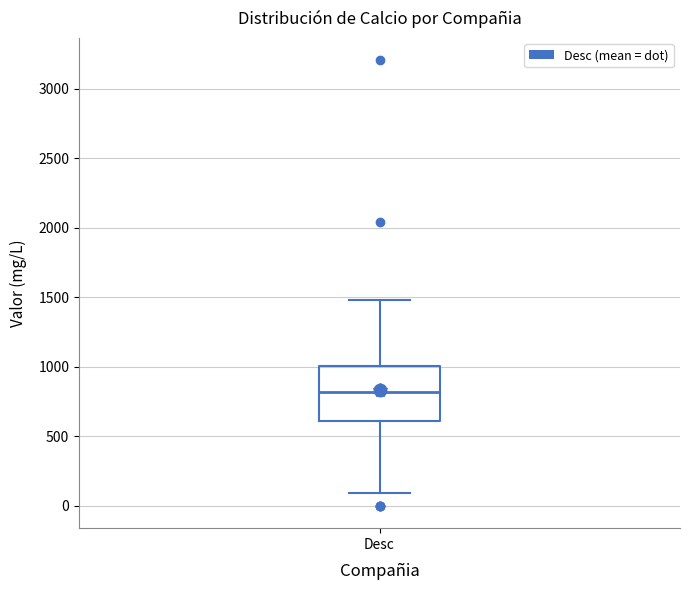

Transcribe this box plot: give where the median line is, the range the box spans, and where the two whiskers end, as read against the y-axis. The values are not printed on the chart, so give them approximately, as read against the axis.

median 800, box 600 to 1000, whiskers 100 to 1500